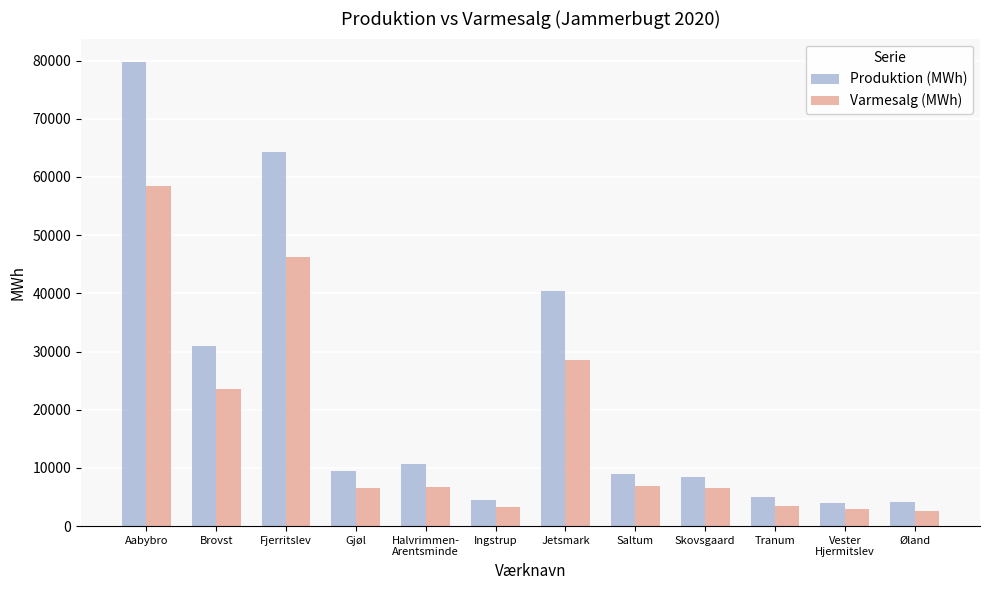

What are all the series names shown in the legend?

Produktion (MWh), Varmesalg (MWh)